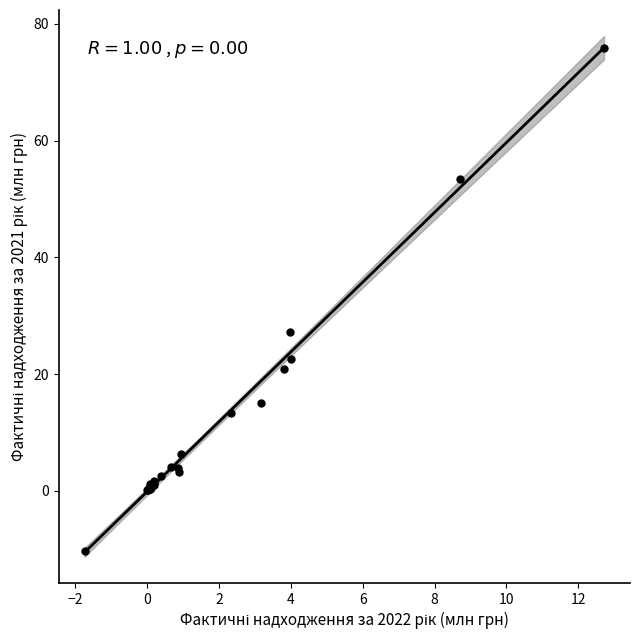

What Y value in the scatter plot is closest to 32?

27.3